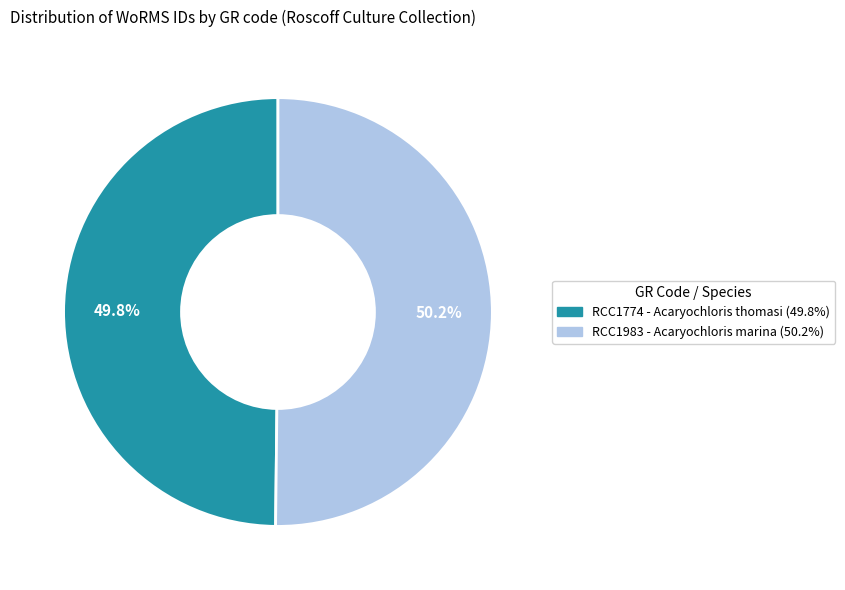

Does any single category account for the majority?

Yes